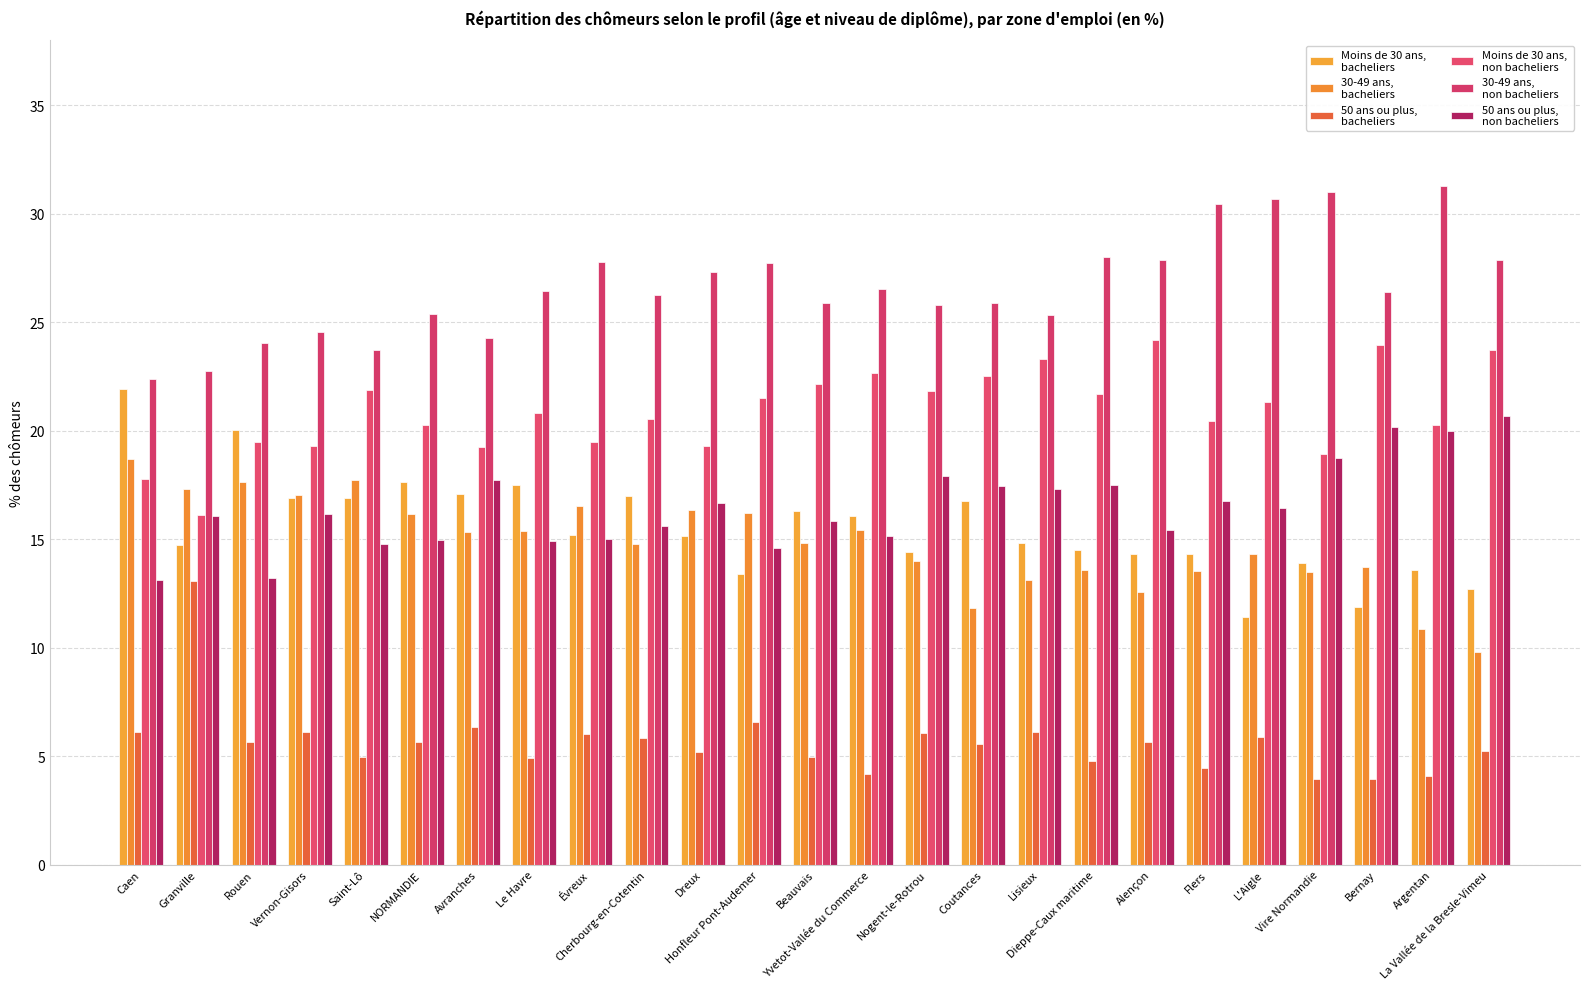

Reading left to right, list all the values displayed in this chart.

Moins de 30 ans, 
bacheliers: Caen=21.9	Granville=14.7	Rouen=20.0	Vernon-Gisors=16.9	Saint-Lô=16.9	NORMANDIE=17.6	Avranches=17.1	Le Havre=17.5	Évreux=15.2	Cherbourg-en-Cotentin=17.0	Dreux=15.2	Honfleur Pont-Audemer=13.4	Beauvais=16.3	Yvetot-Vallée du Commerce=16.1	Nogent-le-Rotrou=14.4	Coutances=16.7	Lisieux=14.8	Dieppe-Caux maritime=14.5	Alençon=14.3	Flers=14.3	L'Aigle=11.4	Vire Normandie=13.9	Bernay=11.9	Argentan=13.6	La Vallée de la Bresle-Vimeu=12.7
30-49 ans, 
bacheliers: Caen=18.7	Granville=17.3	Rouen=17.6	Vernon-Gisors=17.0	Saint-Lô=17.7	NORMANDIE=16.1	Avranches=15.3	Le Havre=15.4	Évreux=16.5	Cherbourg-en-Cotentin=14.8	Dreux=16.3	Honfleur Pont-Audemer=16.2	Beauvais=14.8	Yvetot-Vallée du Commerce=15.4	Nogent-le-Rotrou=14.0	Coutances=11.8	Lisieux=13.1	Dieppe-Caux maritime=13.6	Alençon=12.6	Flers=13.5	L'Aigle=14.3	Vire Normandie=13.5	Bernay=13.7	Argentan=10.9	La Vallée de la Bresle-Vimeu=9.8
50 ans ou plus, 
bacheliers: Caen=6.1	Granville=13.1	Rouen=5.6	Vernon-Gisors=6.1	Saint-Lô=5.0	NORMANDIE=5.7	Avranches=6.3	Le Havre=4.9	Évreux=6.0	Cherbourg-en-Cotentin=5.8	Dreux=5.2	Honfleur Pont-Audemer=6.6	Beauvais=5.0	Yvetot-Vallée du Commerce=4.2	Nogent-le-Rotrou=6.1	Coutances=5.6	Lisieux=6.1	Dieppe-Caux maritime=4.8	Alençon=5.7	Flers=4.4	L'Aigle=5.9	Vire Normandie=3.9	Bernay=3.9	Argentan=4.1	La Vallée de la Bresle-Vimeu=5.2
Moins de 30 ans, 
non bacheliers: Caen=17.8	Granville=16.1	Rouen=19.5	Vernon-Gisors=19.3	Saint-Lô=21.9	NORMANDIE=20.3	Avranches=19.3	Le Havre=20.8	Évreux=19.5	Cherbourg-en-Cotentin=20.5	Dreux=19.3	Honfleur Pont-Audemer=21.5	Beauvais=22.2	Yvetot-Vallée du Commerce=22.7	Nogent-le-Rotrou=21.8	Coutances=22.5	Lisieux=23.3	Dieppe-Caux maritime=21.7	Alençon=24.2	Flers=20.5	L'Aigle=21.3	Vire Normandie=18.9	Bernay=24.0	Argentan=20.3	La Vallée de la Bresle-Vimeu=23.7
30-49 ans, 
non bacheliers: Caen=22.4	Granville=22.7	Rouen=24.0	Vernon-Gisors=24.5	Saint-Lô=23.7	NORMANDIE=25.4	Avranches=24.3	Le Havre=26.4	Évreux=27.8	Cherbourg-en-Cotentin=26.2	Dreux=27.3	Honfleur Pont-Audemer=27.7	Beauvais=25.9	Yvetot-Vallée du Commerce=26.5	Nogent-le-Rotrou=25.8	Coutances=25.9	Lisieux=25.3	Dieppe-Caux maritime=28.0	Alençon=27.9	Flers=30.5	L'Aigle=30.7	Vire Normandie=31.0	Bernay=26.4	Argentan=31.3	La Vallée de la Bresle-Vimeu=27.9
50 ans ou plus, 
non bacheliers: Caen=13.1	Granville=16.1	Rouen=13.2	Vernon-Gisors=16.2	Saint-Lô=14.8	NORMANDIE=14.9	Avranches=17.7	Le Havre=14.9	Évreux=15.0	Cherbourg-en-Cotentin=15.6	Dreux=16.7	Honfleur Pont-Audemer=14.6	Beauvais=15.8	Yvetot-Vallée du Commerce=15.2	Nogent-le-Rotrou=17.9	Coutances=17.4	Lisieux=17.3	Dieppe-Caux maritime=17.5	Alençon=15.4	Flers=16.8	L'Aigle=16.4	Vire Normandie=18.7	Bernay=20.2	Argentan=20.0	La Vallée de la Bresle-Vimeu=20.7